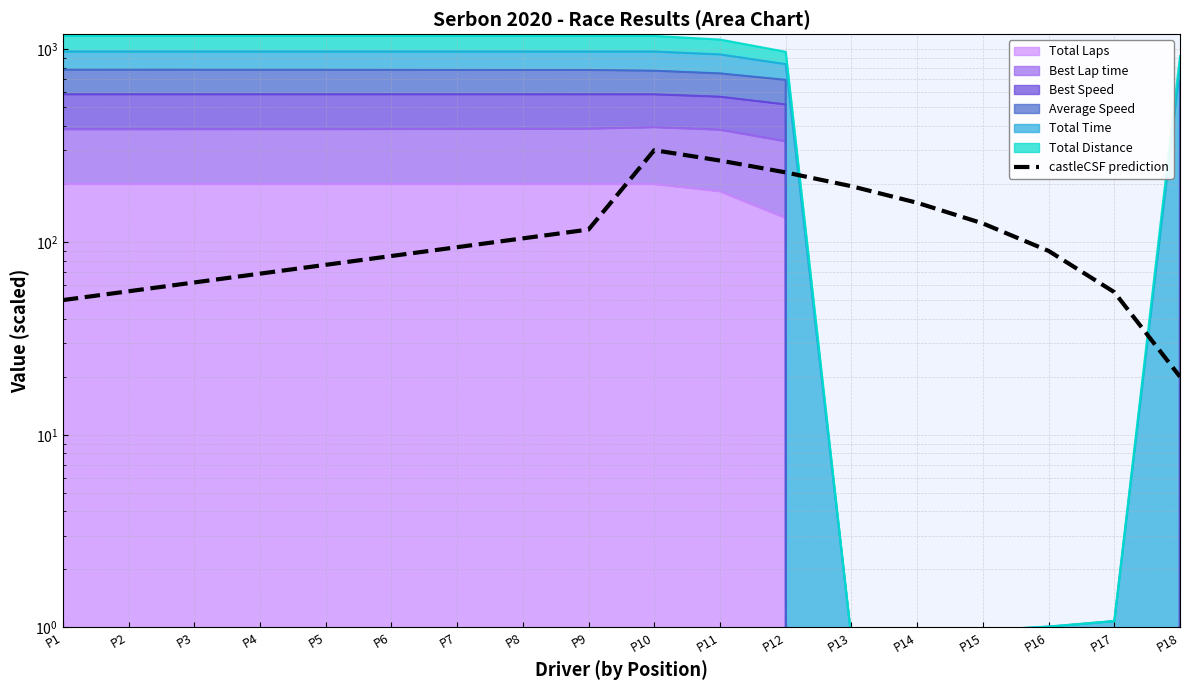

What is the change in value from P14 to P18?

-140.0